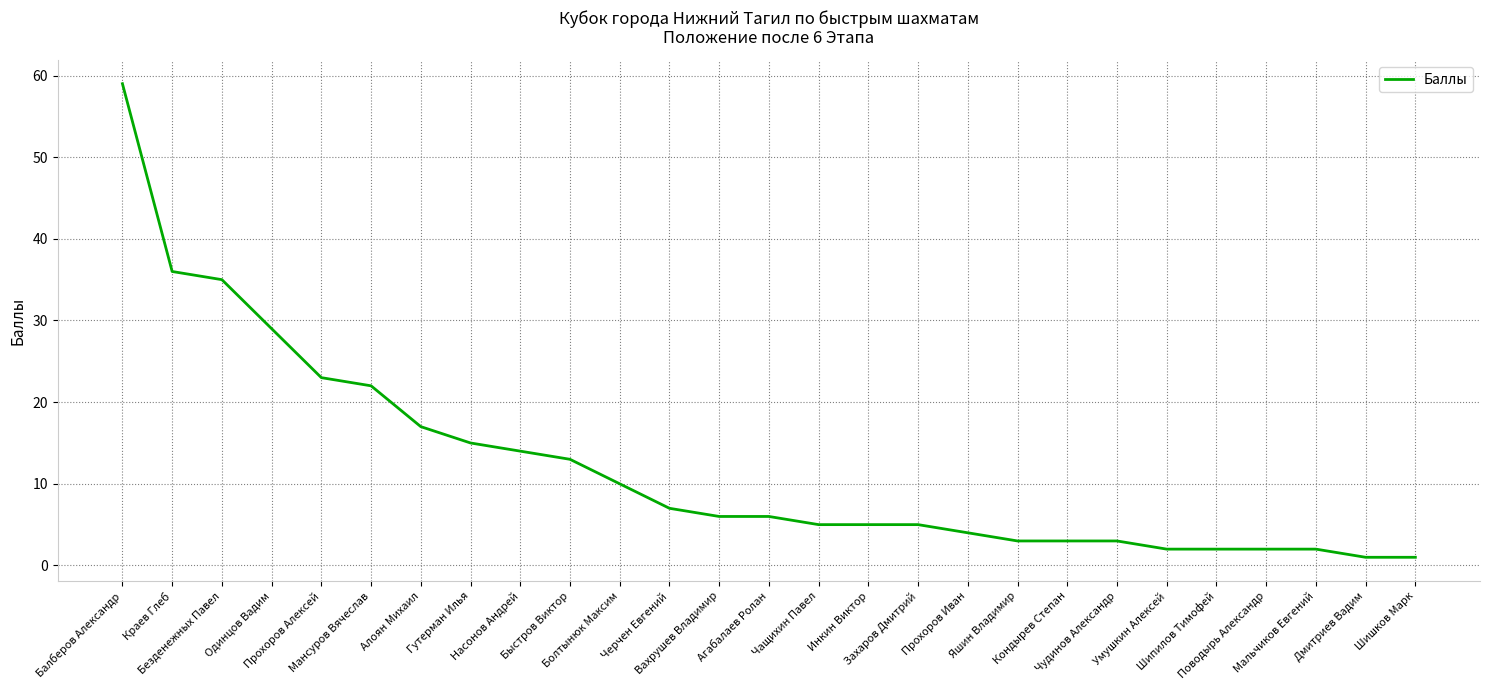

What is the sum of the values at Балберов Александр and Шишков Марк?

60